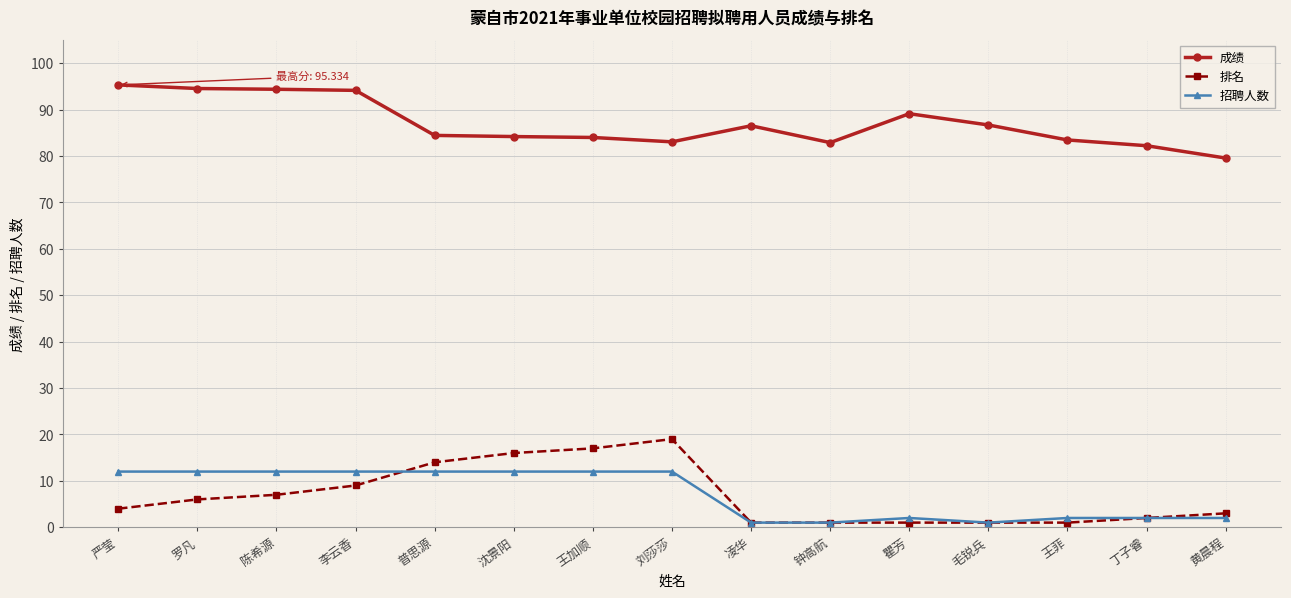

Which category has the highest value in the 排名 series?

刘莎莎